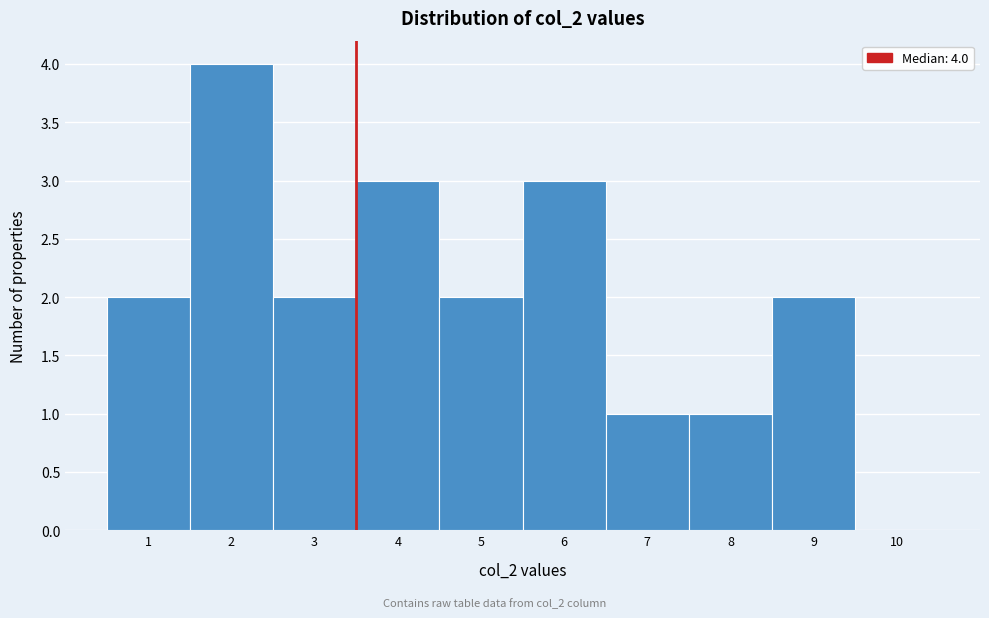

Reading left to right, extract all data points from this chart.

1=2	2=4	3=2	4=3	5=2	6=3	7=1	8=1	9=2	10=0